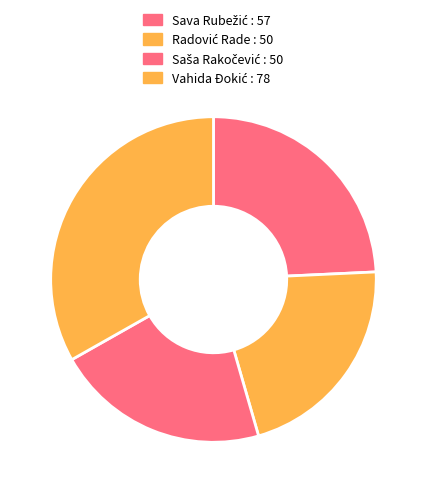

Which has a higher value, Saša Rakočević : 50 or Sava Rubežić : 57?

Sava Rubežić : 57